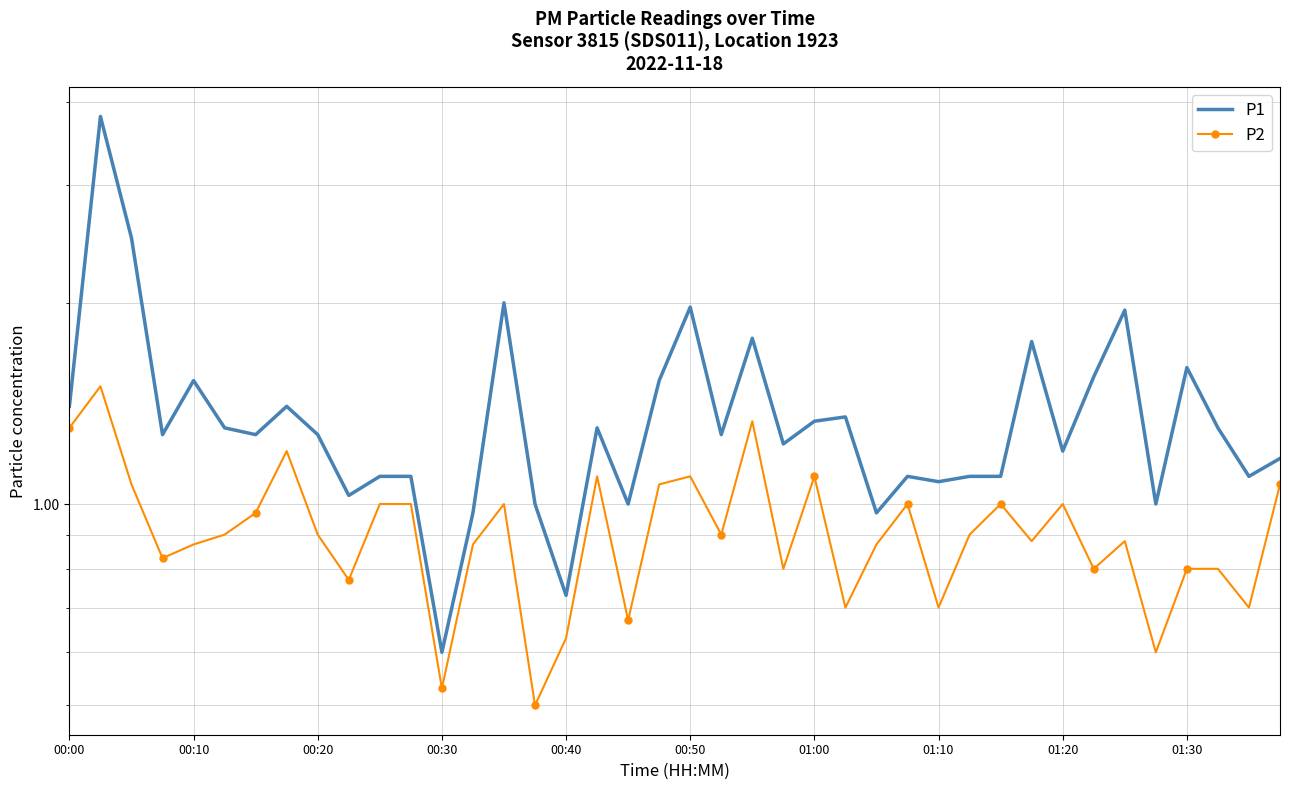

Rank the categories by P2 value from lowest to highest.

15, 12, 35, 16, 18, 25, 28, 38, 01:30, 23, 33, 36, 37, 00:30, 00:40, 13, 26, 31, 34, 00:50, 01:20, 21, 29, 01:00, 10, 11, 14, 27, 30, 32, 00:20, 19, 39, 17, 20, 24, 01:10, 00:00, 22, 00:10